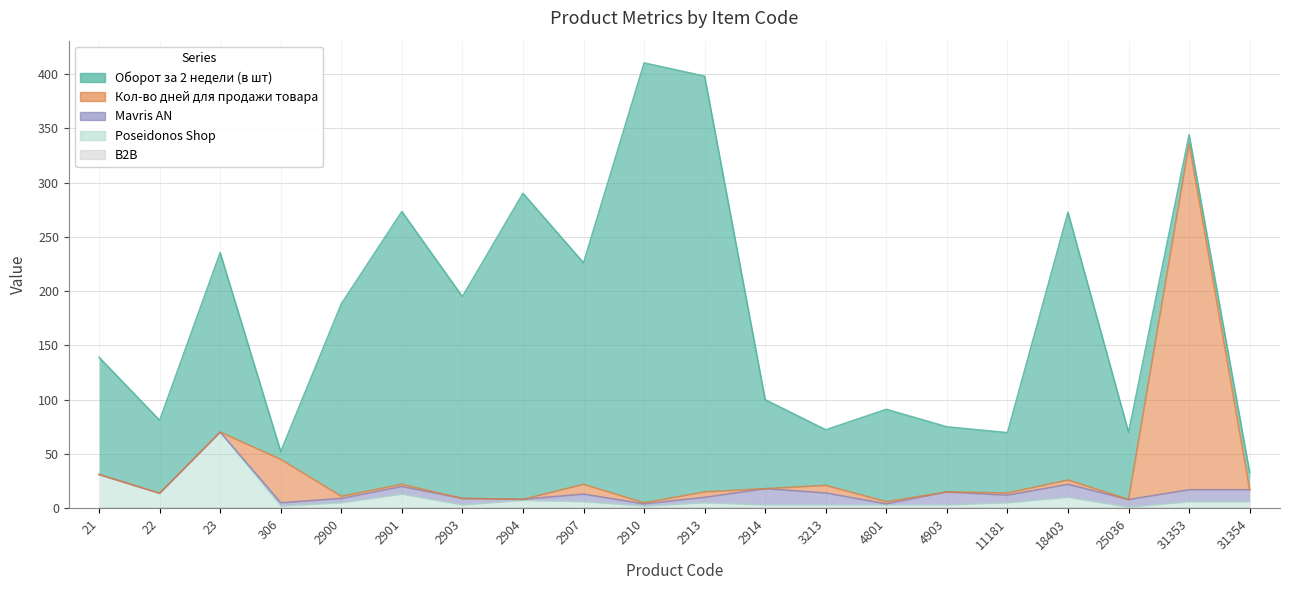

What is the sum of all Кол-во дней для продажи товара values?

393.0